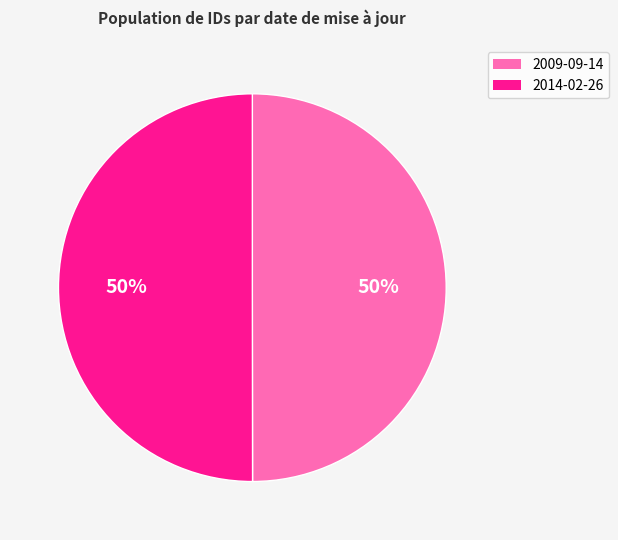

Is the sum of 2009-09-14 and 2014-02-26 greater than half?

Yes